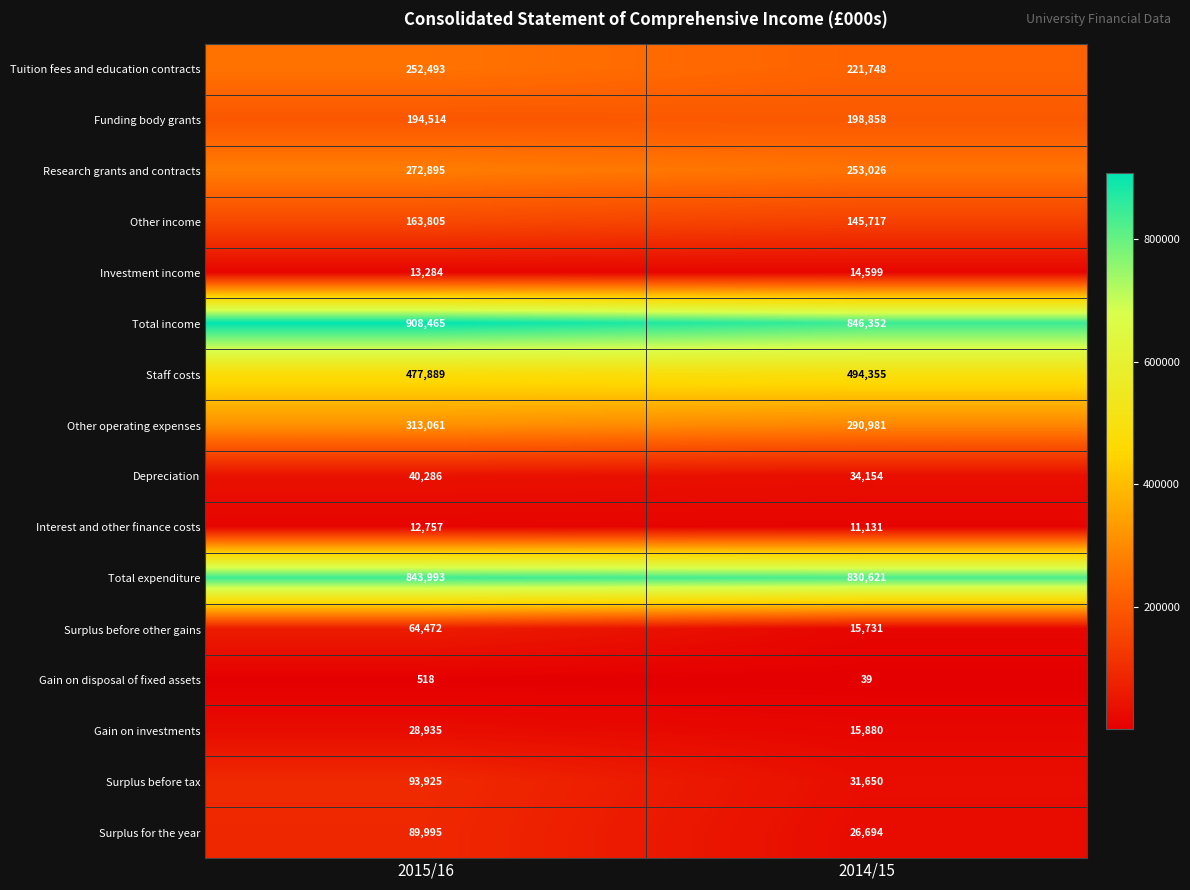

What is the difference between the maximum and minimum values in the Other operating expenses series?

22080